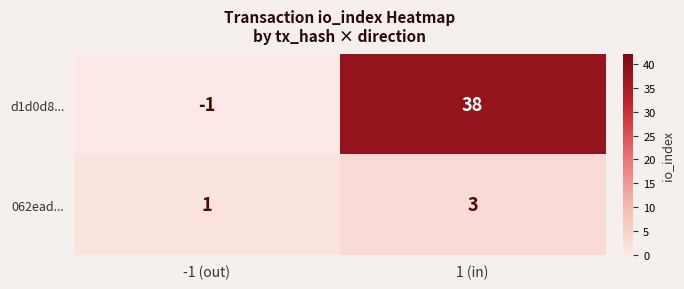

At which category does the chart reach its minimum across all series?

-1 (out)